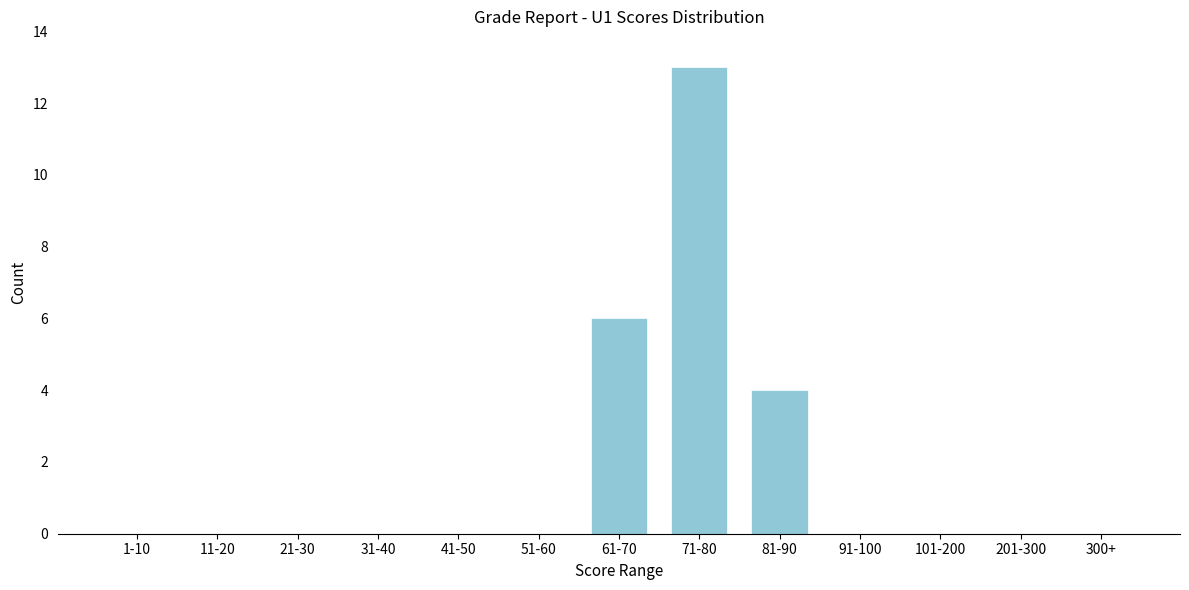

Reading left to right, what are all the values shown in this chart?

1-10=0	11-20=0	21-30=0	31-40=0	41-50=0	51-60=0	61-70=6	71-80=13	81-90=4	91-100=0	101-200=0	201-300=0	300+=0